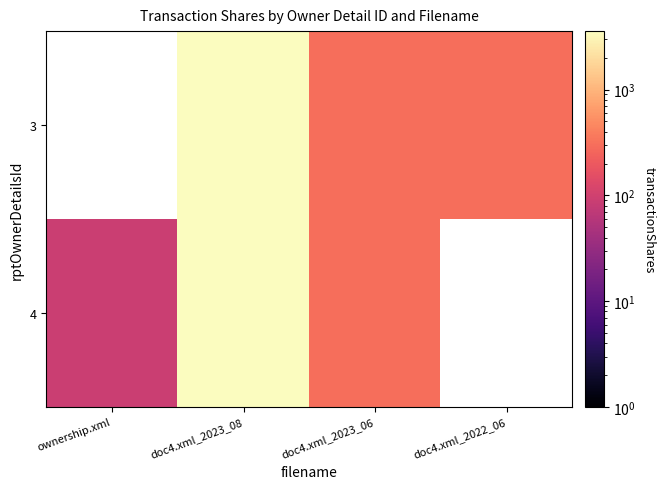

What is the total value across all series at doc4.xml_2023_06?

594.0